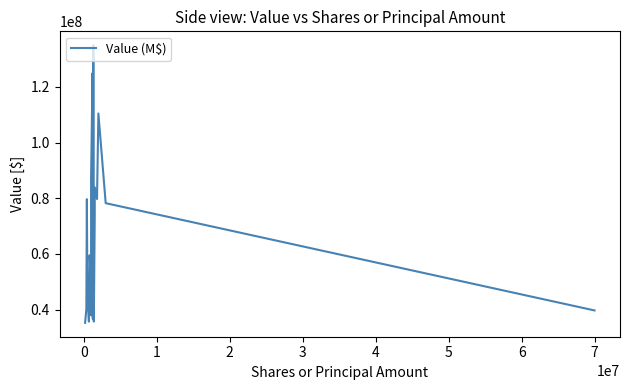

What is the difference between the second highest and second lowest values?

89244000